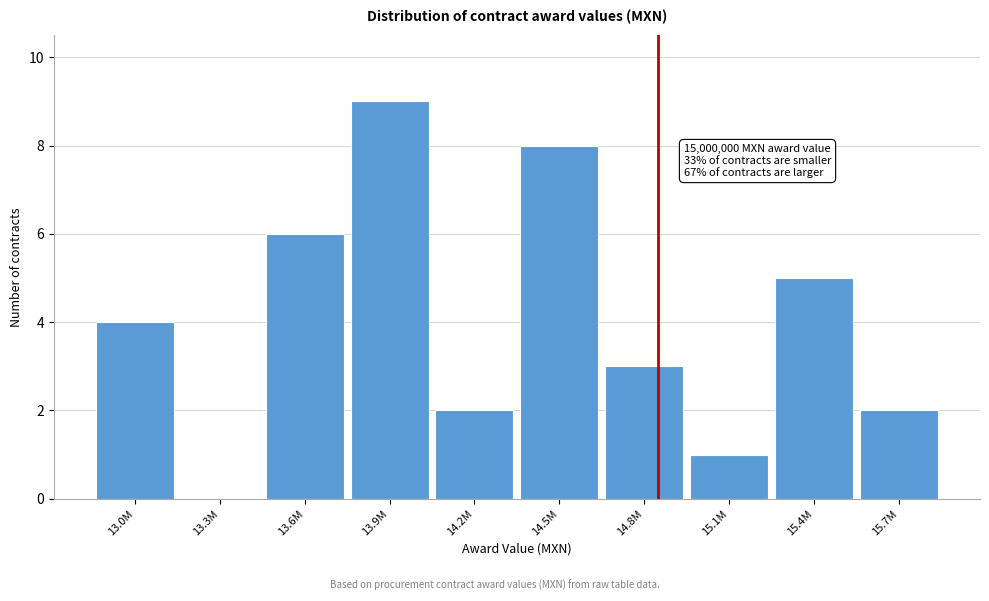

Reading right to left, transcribe all the data shown in this chart.

15.7M=2	15.4M=5	15.1M=1	14.8M=3	14.5M=8	14.2M=2	13.9M=9	13.6M=6	13.3M=0	13.0M=4